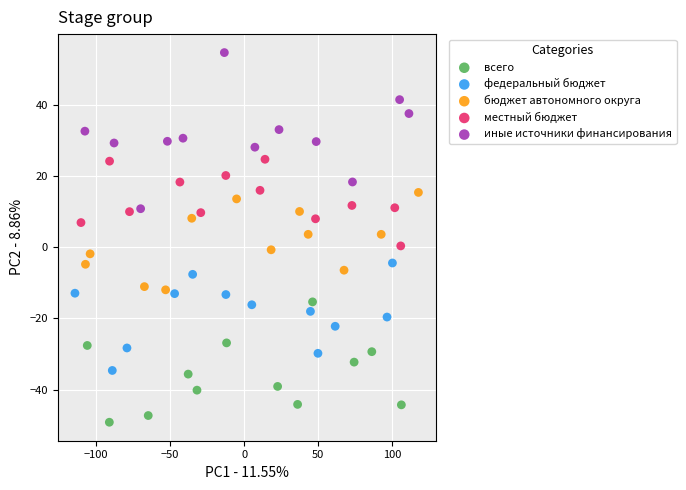

Which series contains the highest Y value?

иные источники финансирования